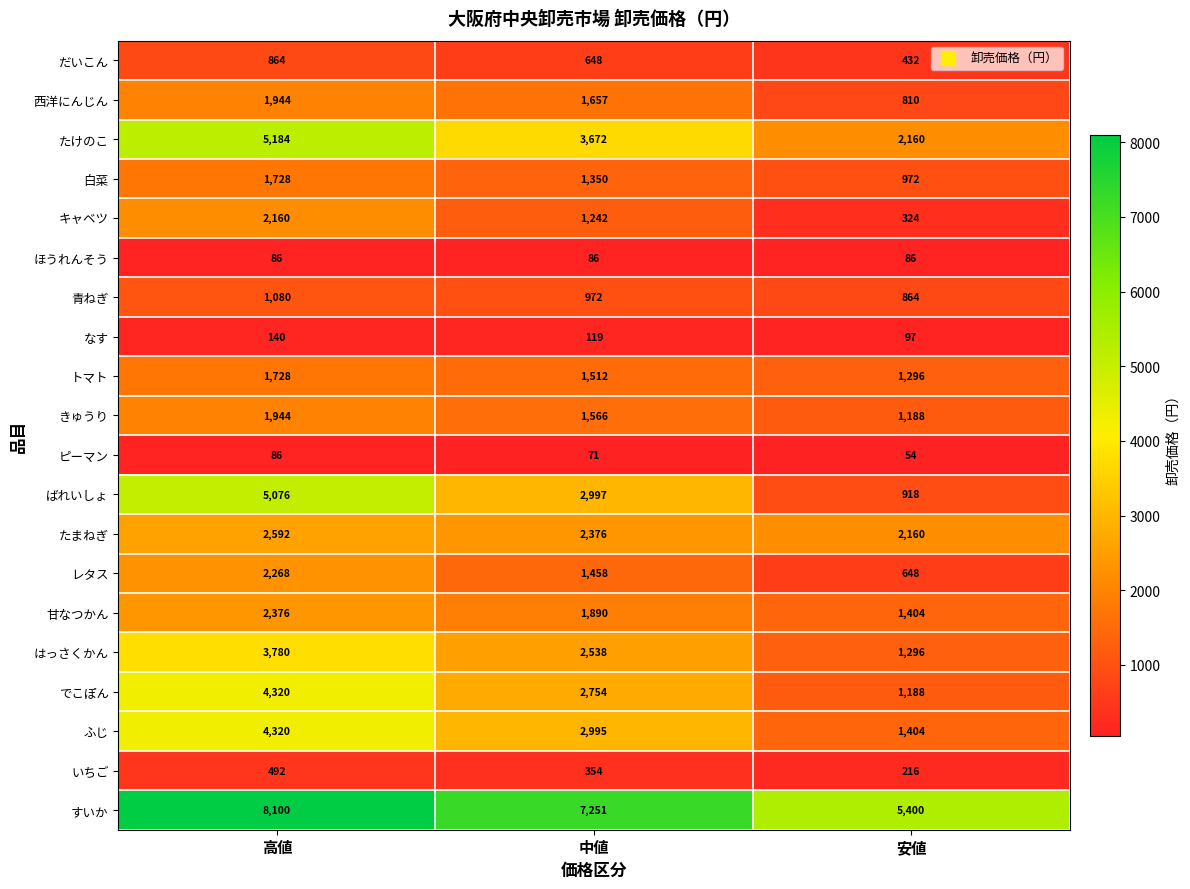

What is the difference between the maximum and second lowest values in the たけのこ series?

1512